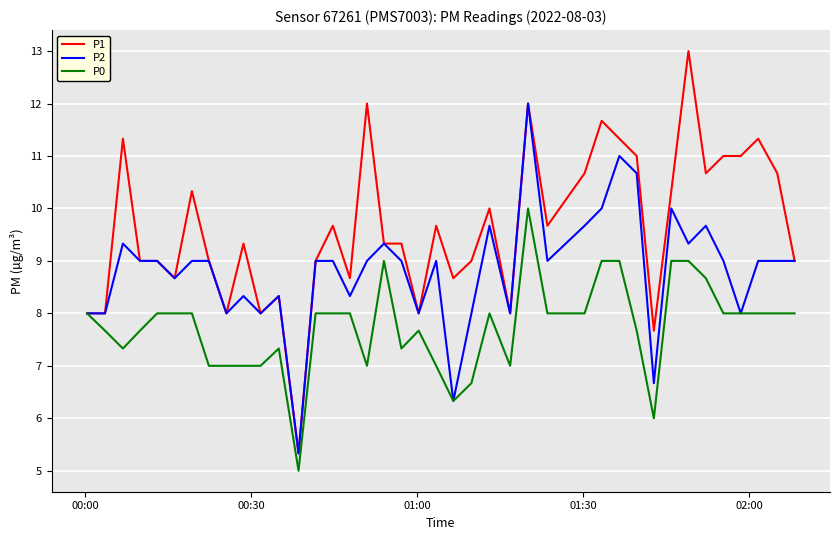

How many lines are shown in the chart?

3